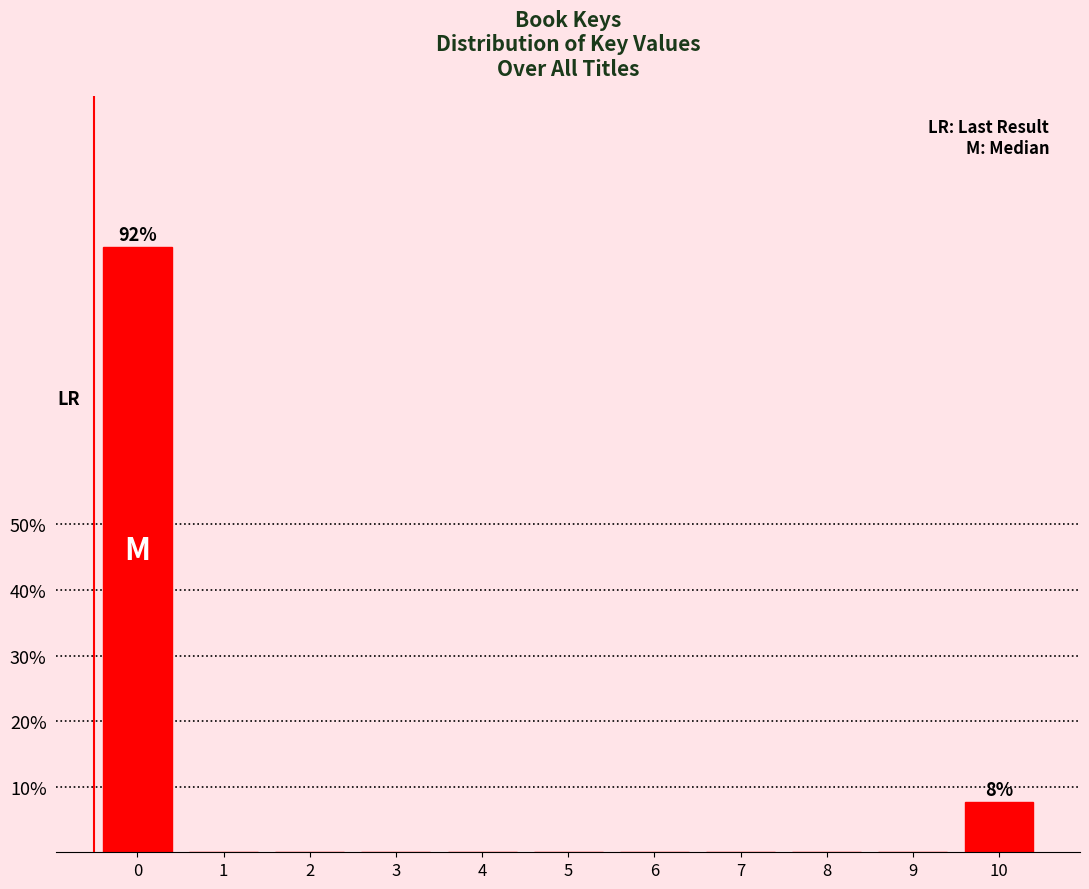

Reading right to left, list all the values displayed in this chart.

10=7.7	9=0.0	8=0.0	7=0.0	6=0.0	5=0.0	4=0.0	3=0.0	2=0.0	1=0.0	0=92.3